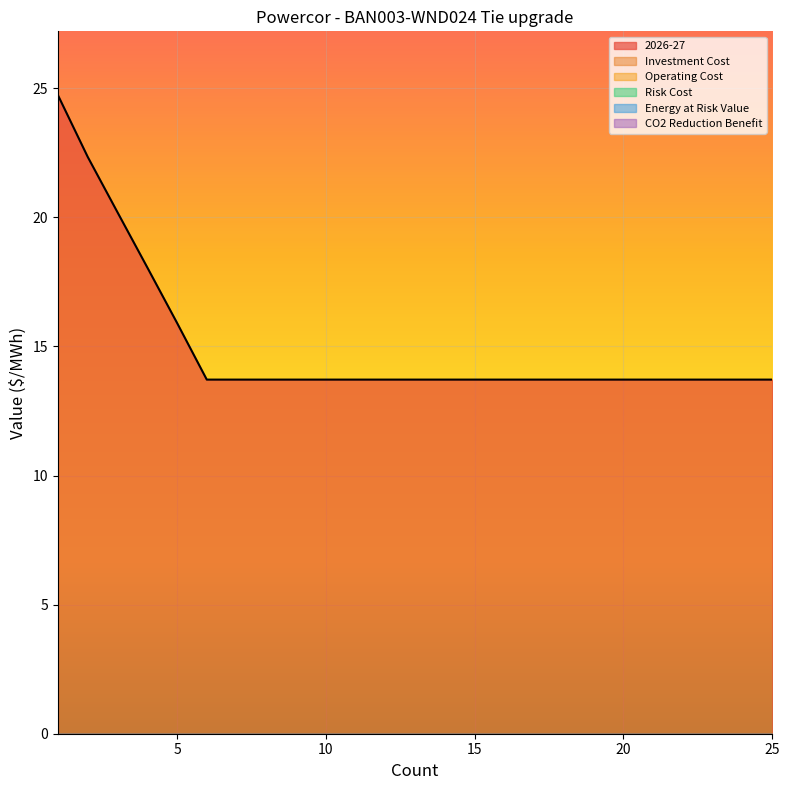

At which label does 2026-27 reach its peak?

1